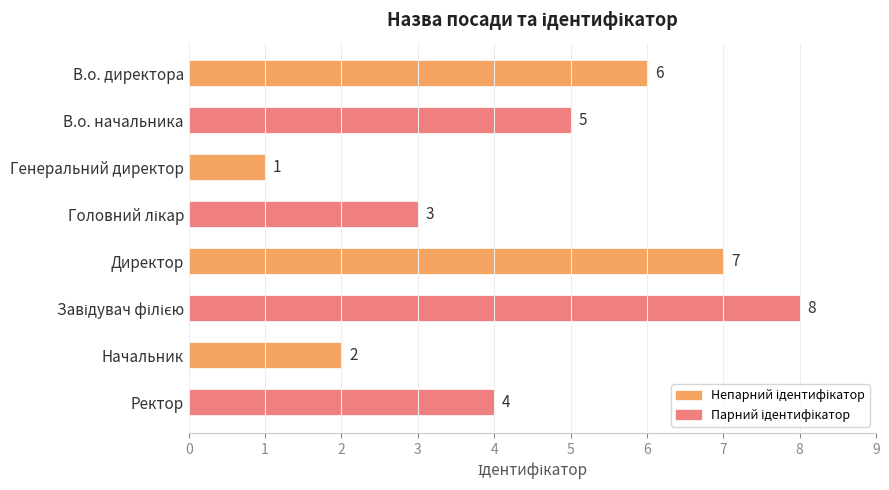

How many series are shown in this chart?

1